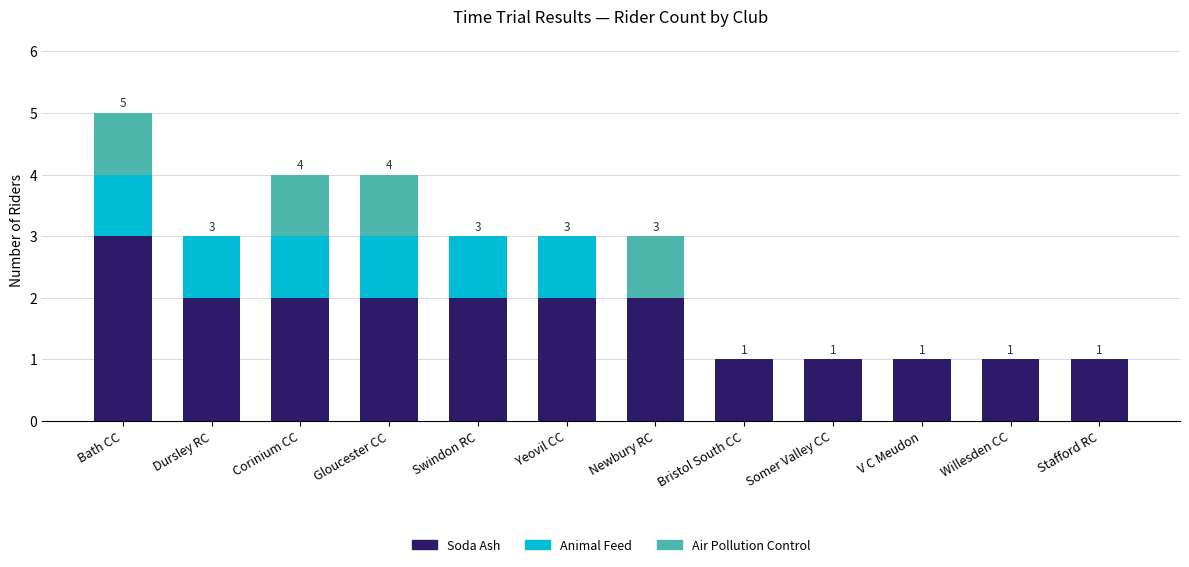

Does the chart contain stacked bars?

Yes